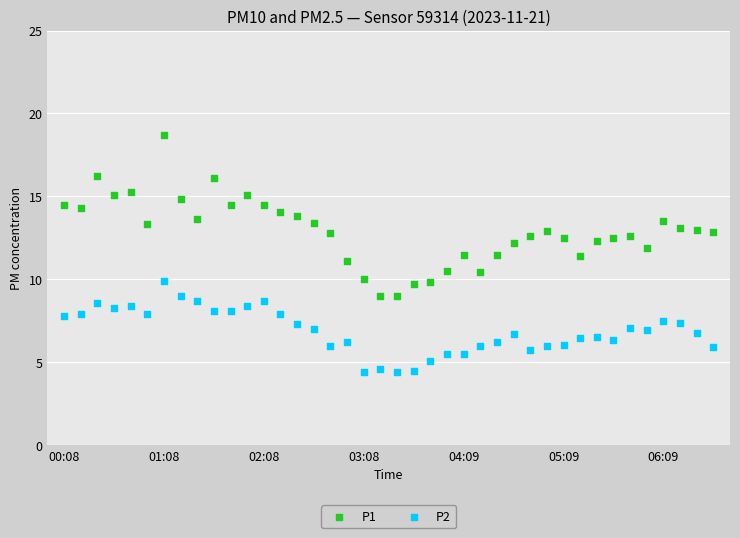

Which series reaches the maximum Y coordinate?

P1